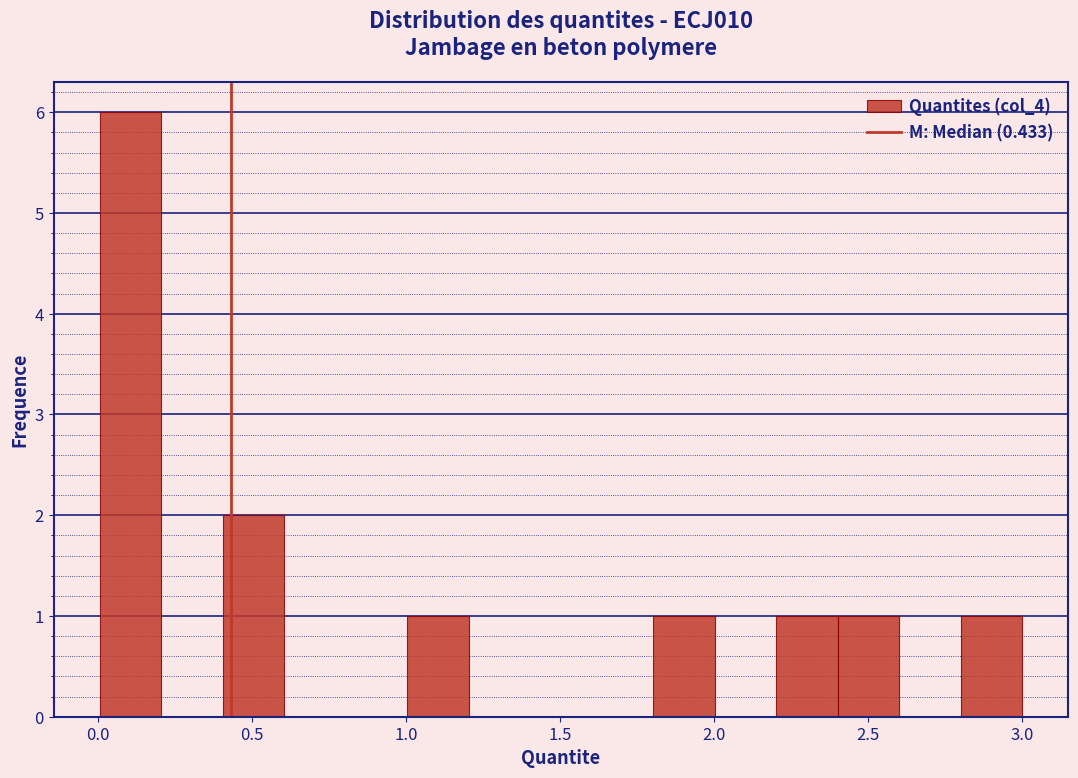

Around what value on the x-axis is the tallest bar? Give the approximate position of its centre, as read against the axis.

0.10